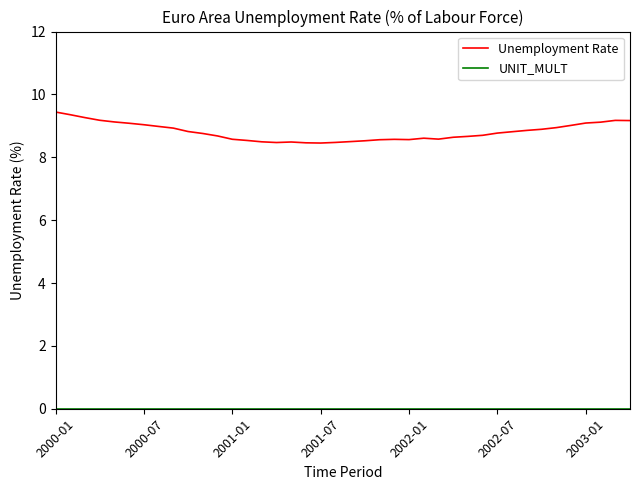

What is the difference between the maximum and minimum values in the Unemployment Rate series?

1.0